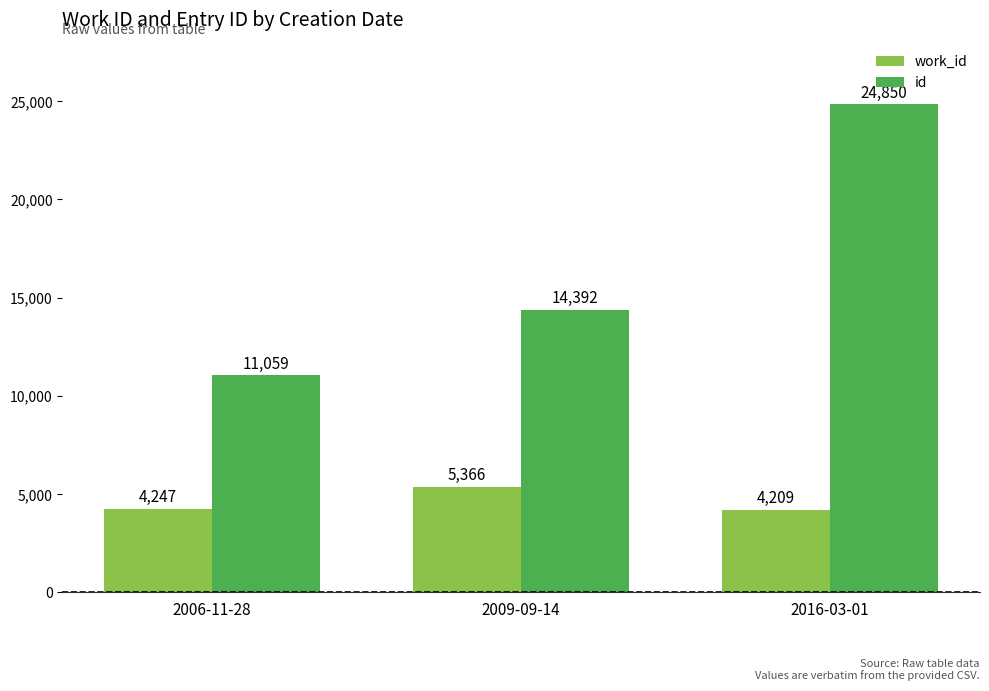

Reading left to right, transcribe all the data shown in this chart.

work_id: 4247	5366	4209
id: 11059	14392	24850